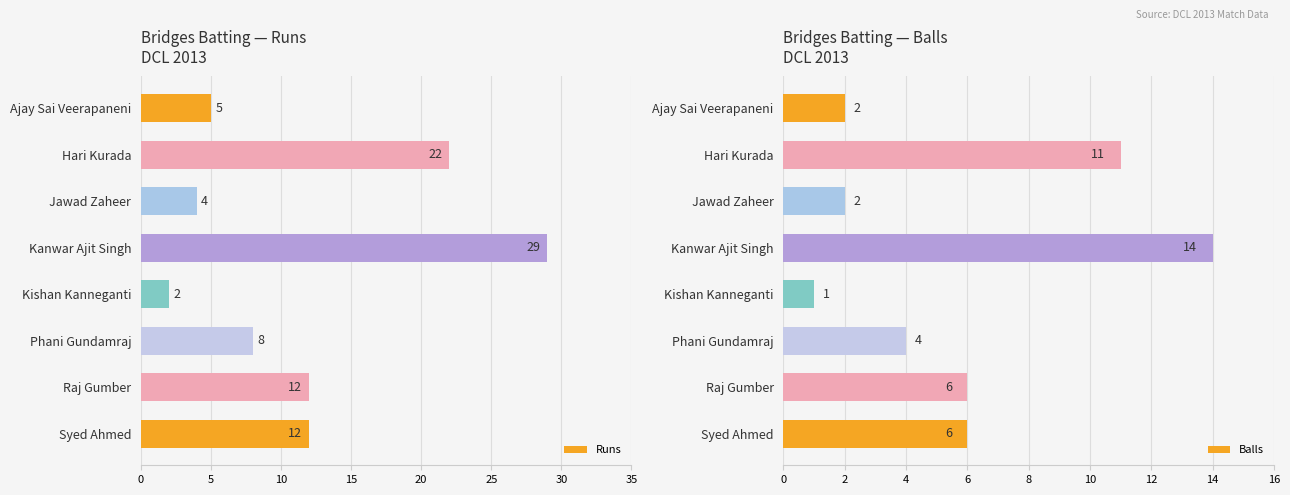

The value of Runs at Hari Kurada is 22. True or false?

True